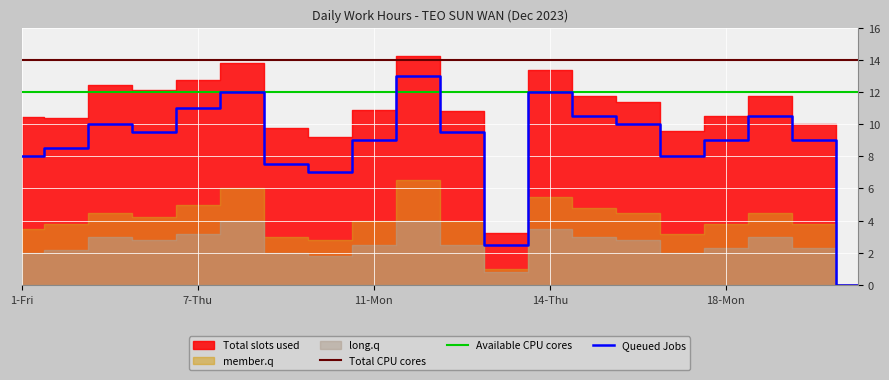

True or false: Total CPU cores and Queued Jobs intersect in this chart.

False